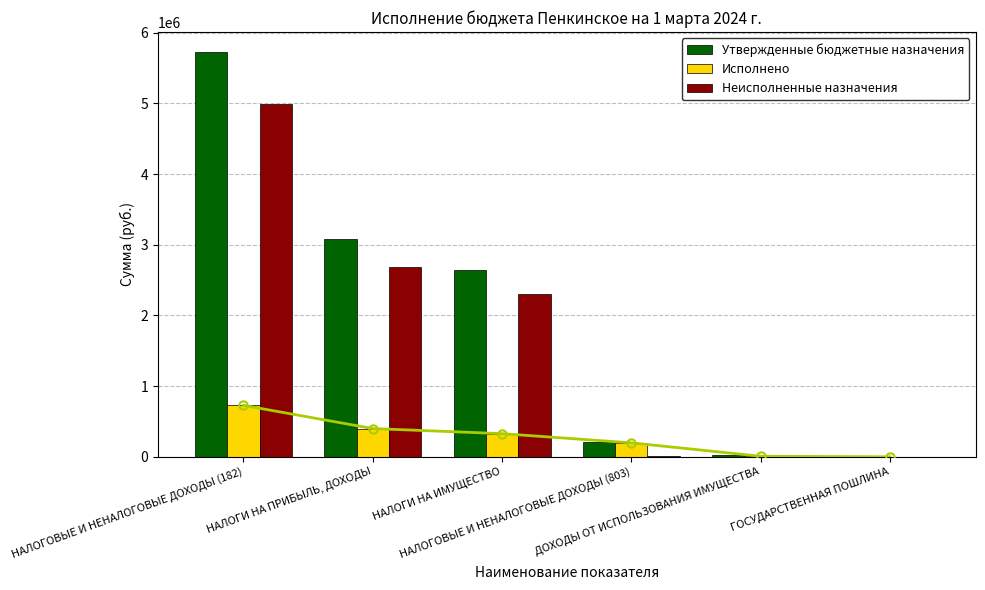

What position from the right is НАЛОГОВЫЕ И НЕНАЛОГОВЫЕ ДОХОДЫ (803)?

3